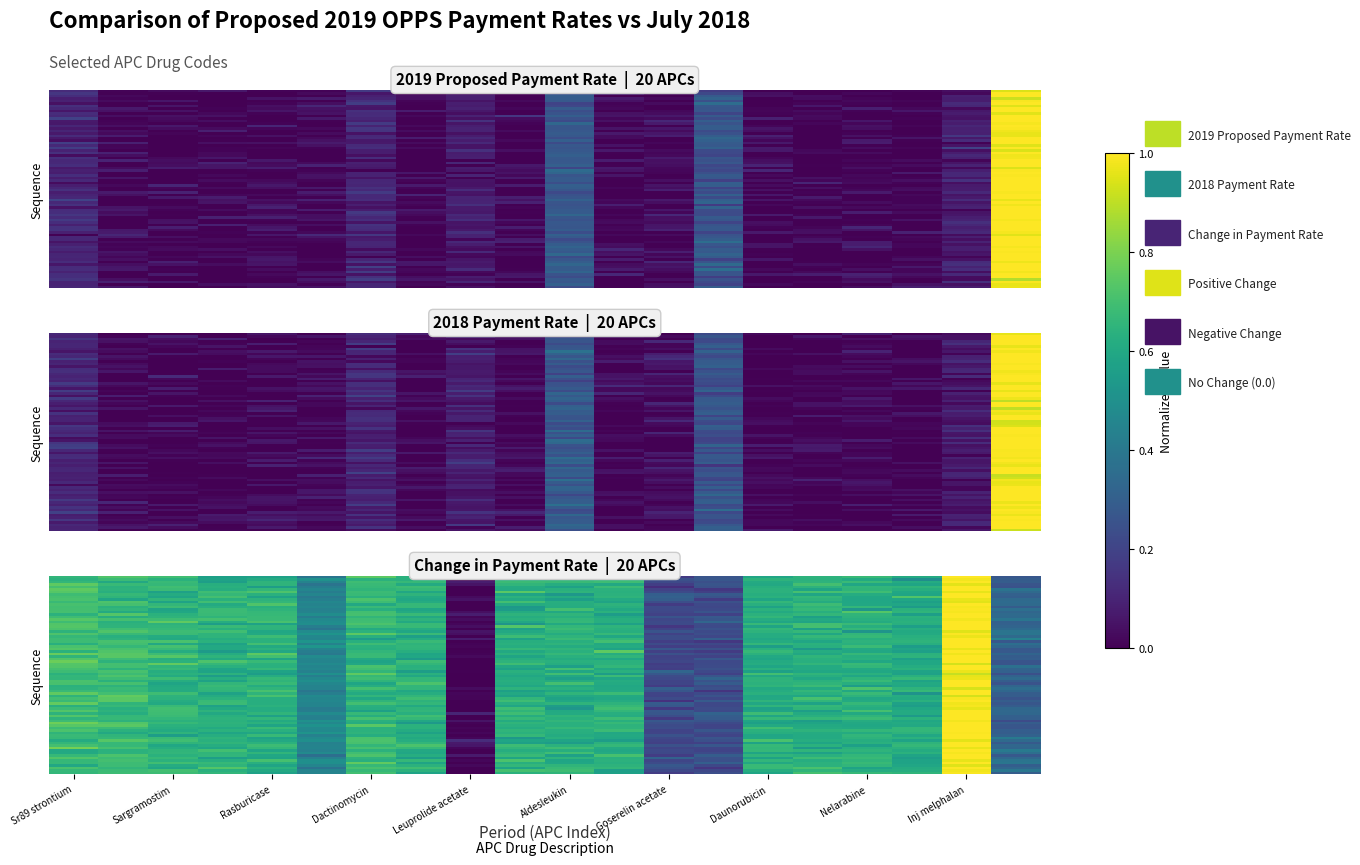

Is the value of Sr89 strontium at Sargramostim greater than the value of 2018 Payment Rate at Naltrexone depot?

No